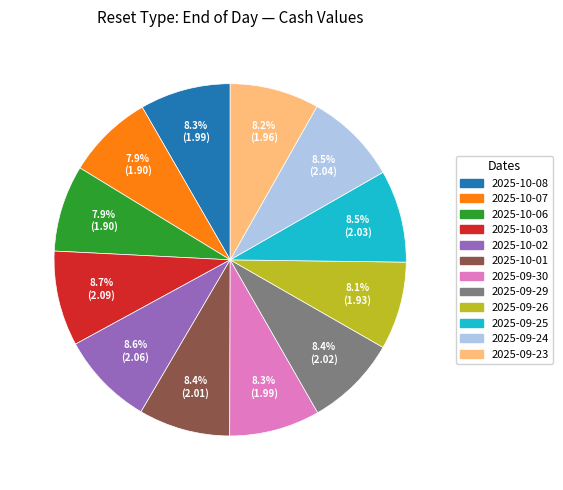

Combined, do 2025-09-23 and 2025-09-24 account for over 50%?

No